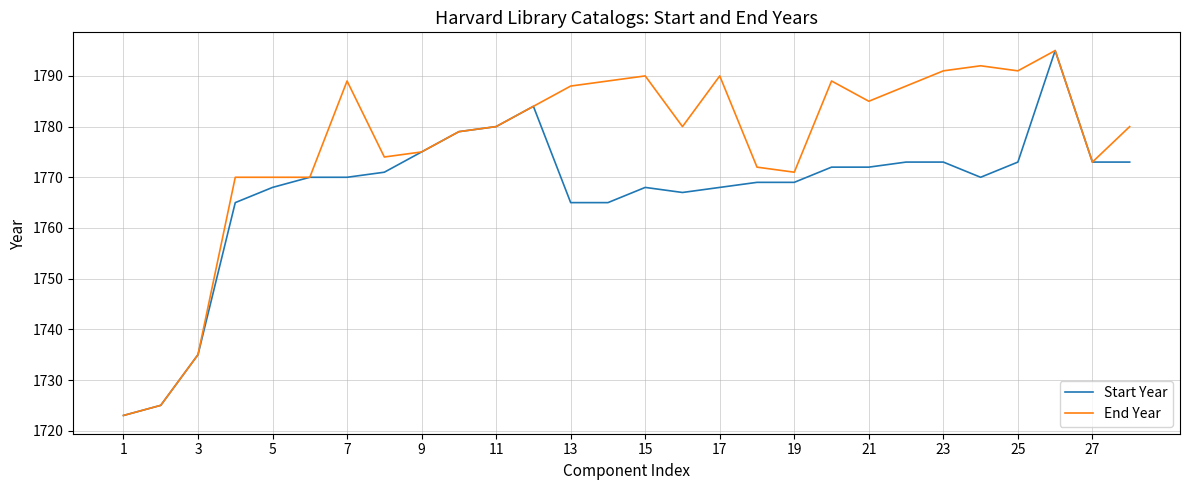

Rank the series by their average value, from lowest to highest.

Start Year, End Year